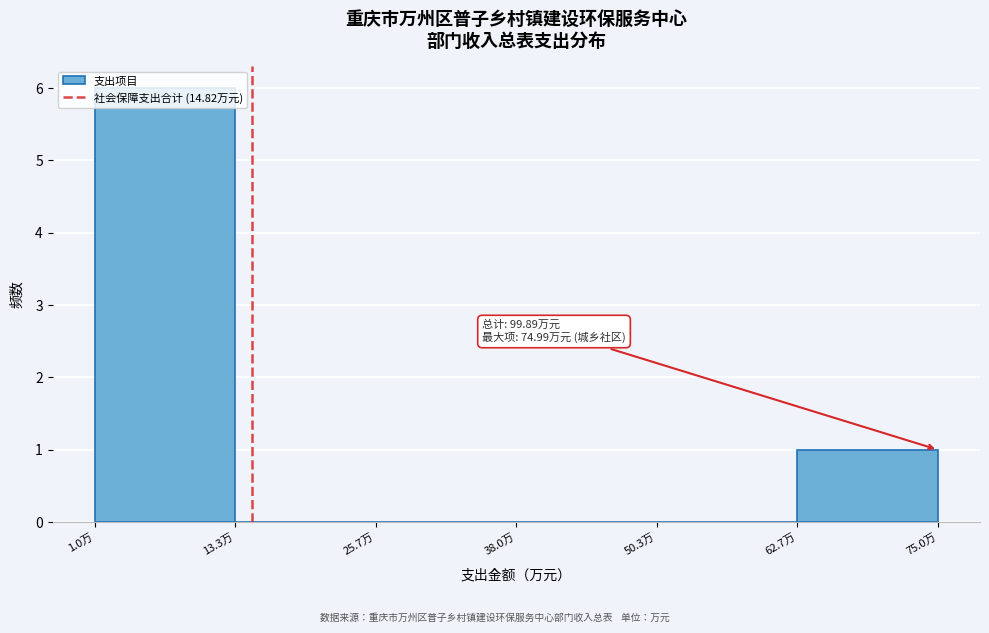

Which range on the x-axis has the tallest bar?

2 to 14